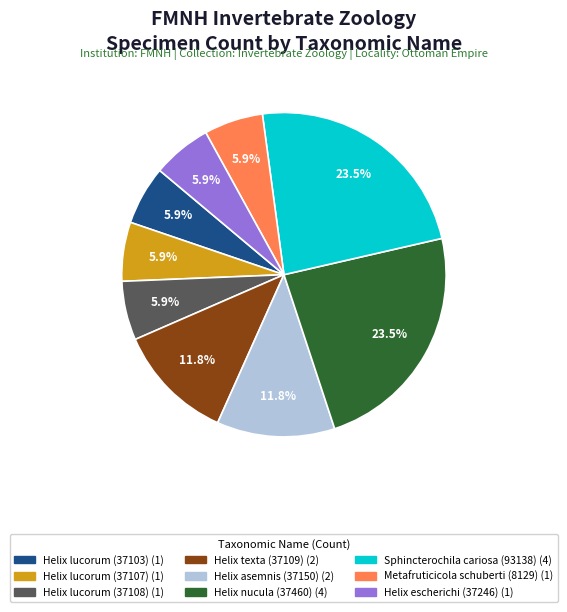

To the nearest percent, what percentage of the pie is Helix asemnis (37150)?

12%